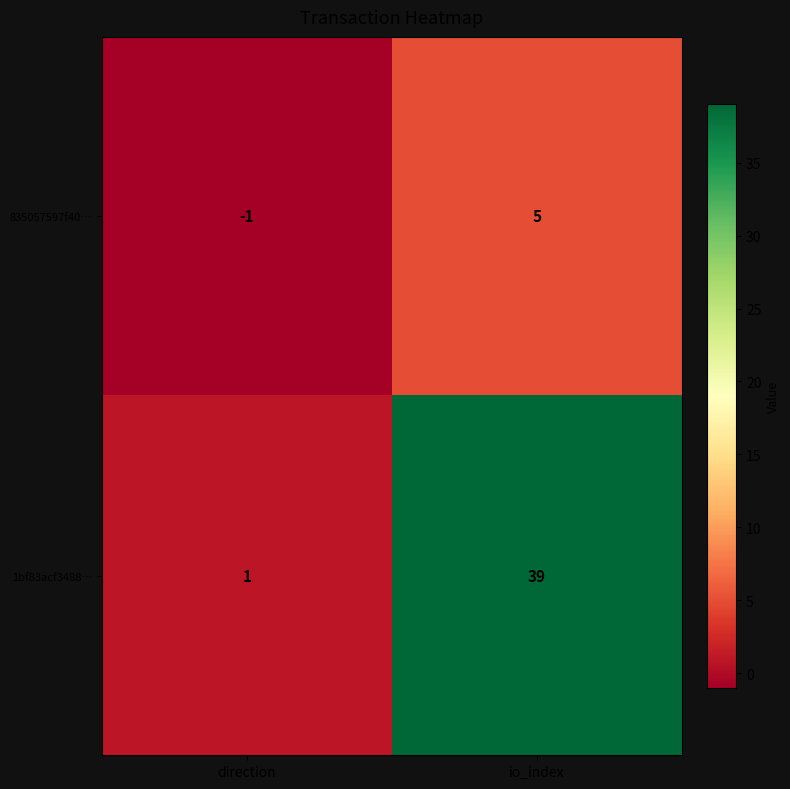

How many values in the 1bf83acf3488… series are below 39?

1